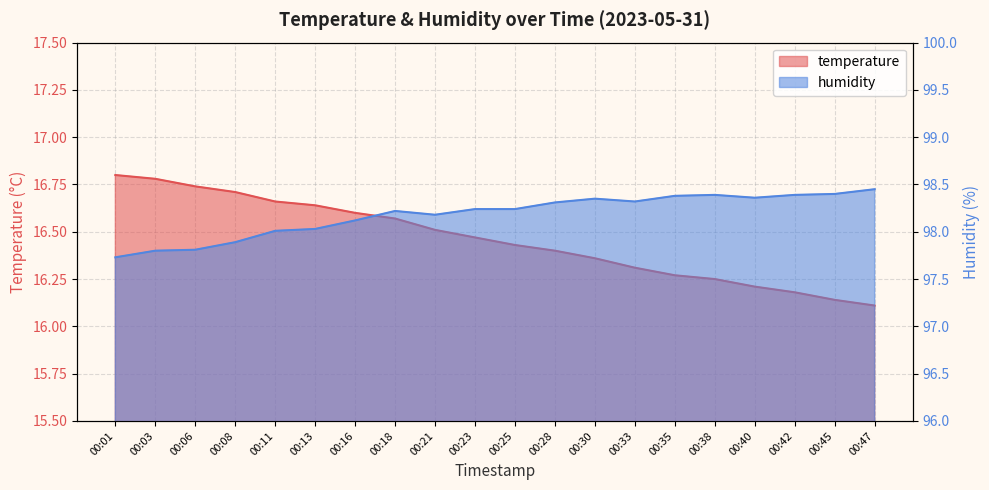

Which has a higher value, 00:33 or 00:30?

00:30